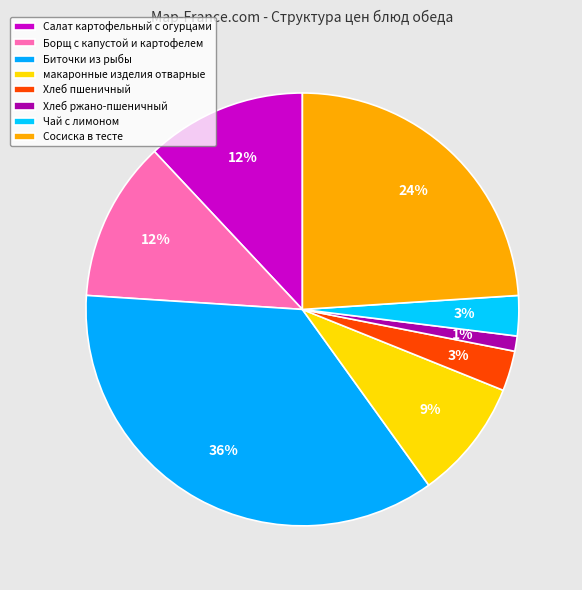

Combined, do макаронные изделия отварные and Борщ с капустой и картофелем account for over 50%?

No